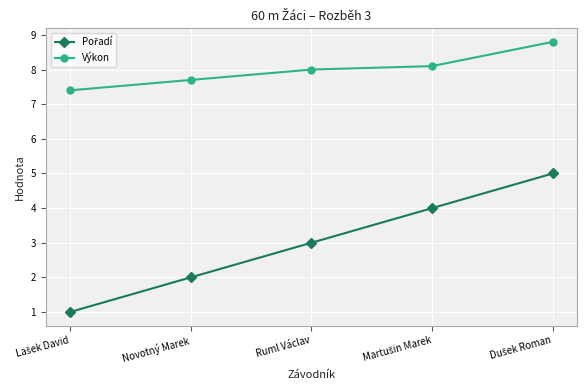

What is the spread (max minus min) of values at Ruml Václav?

5.0